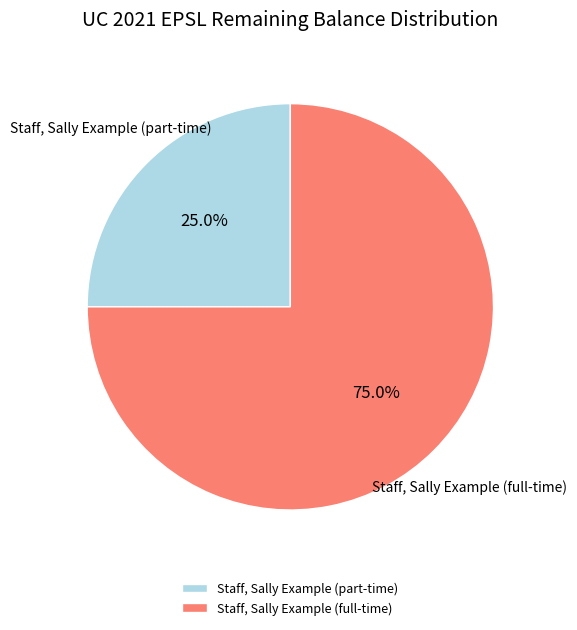

To the nearest percent, what percentage of the pie is Staff, Sally Example (part-time)?

25%